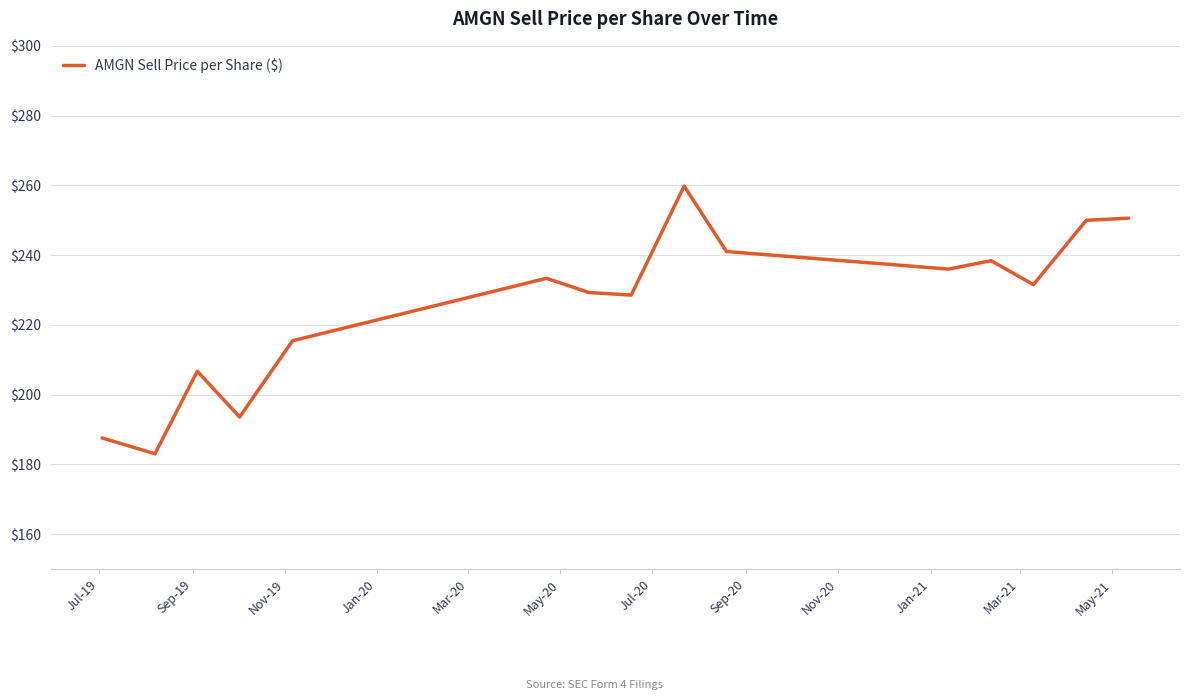

What is the greatest value displayed?

259.8